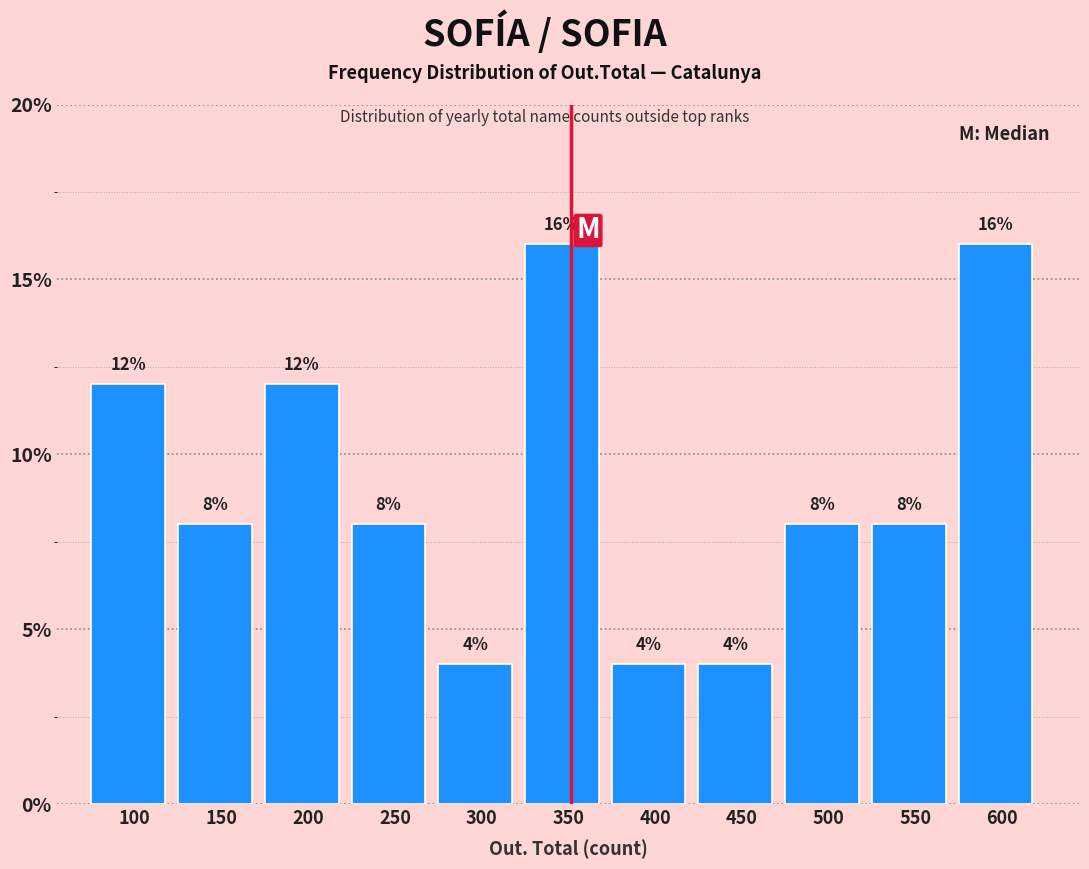

Reading left to right, transcribe all the data shown in this chart.

12	8	12	8	4	16	4	4	8	8	16